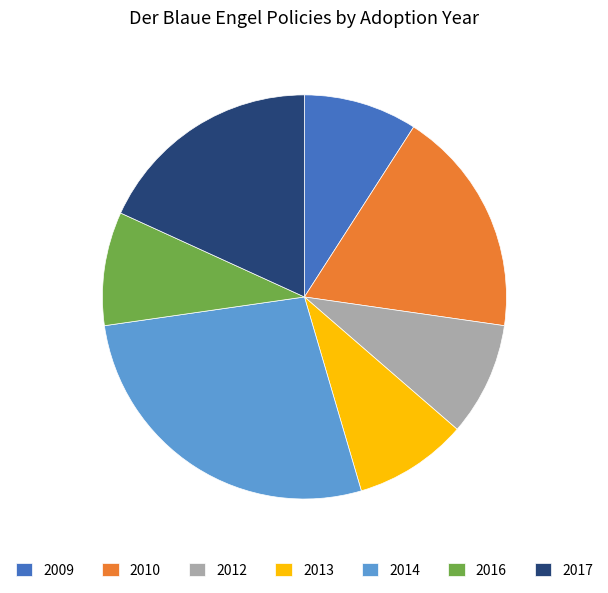

Count the number of slices in the pie.

7